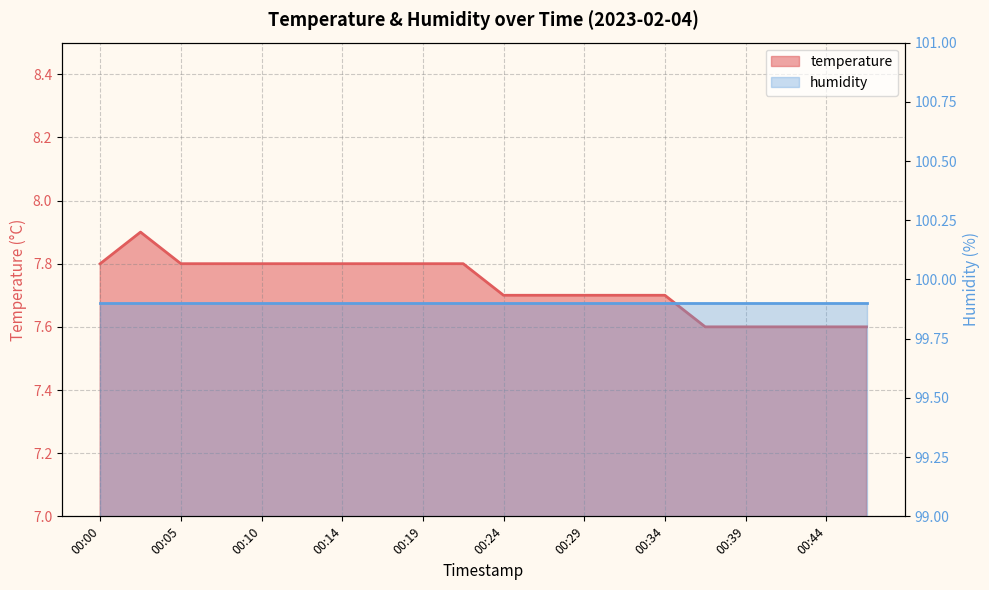

Does the chart have visible grid lines?

Yes